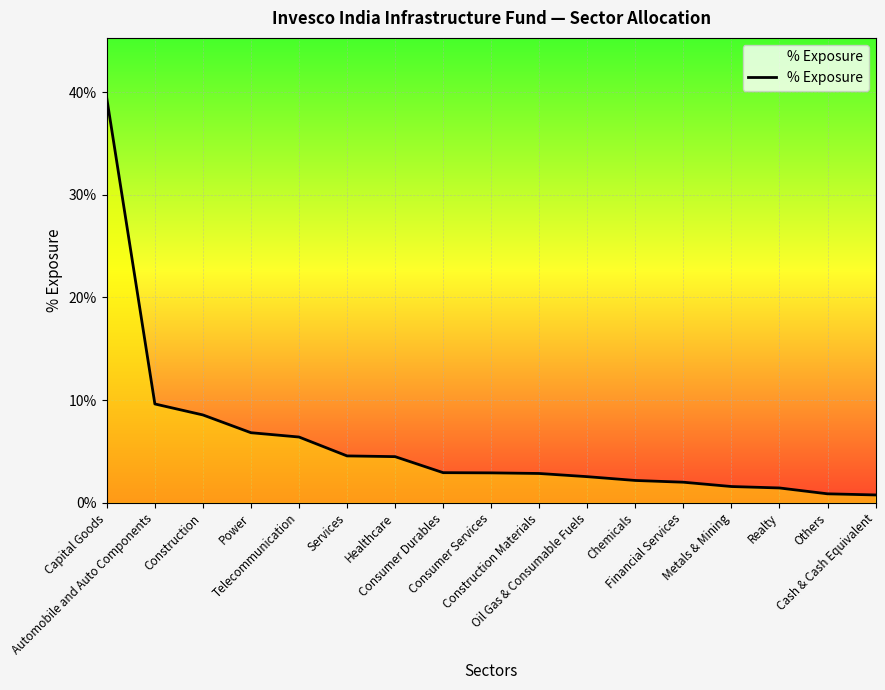

Reading left to right, extract all data points from this chart.

0.4	0.1	0.1	0.1	0.1	0.0	0.0	0.0	0.0	0.0	0.0	0.0	0.0	0.0	0.0	0.0	0.0